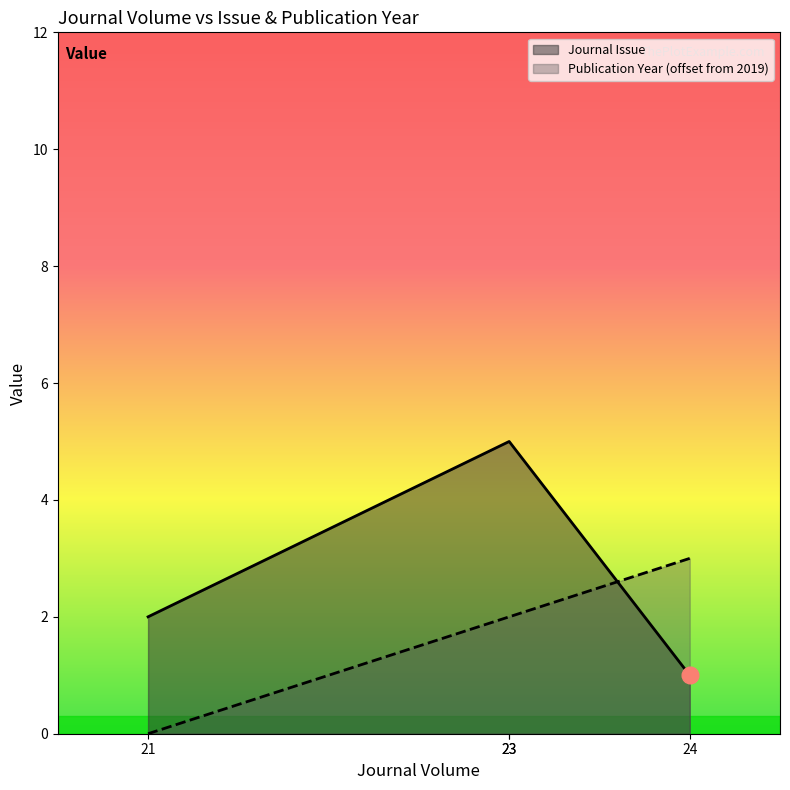

Rank the series at 21 from lowest to highest value.

Publication Year, Journal Issue